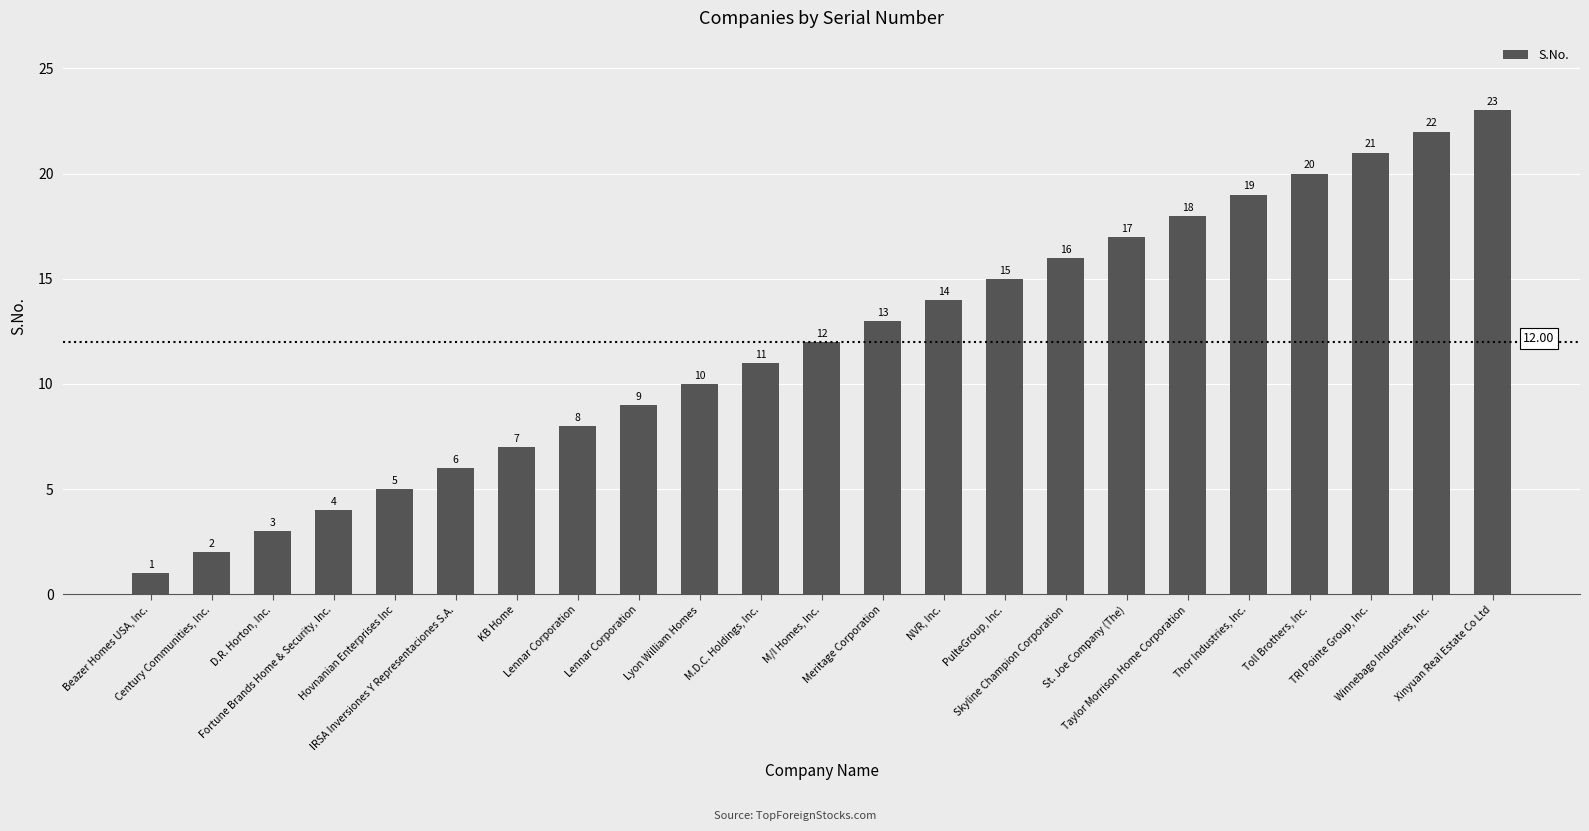

Which label corresponds to the largest value in the chart?

Xinyuan Real Estate Co Ltd